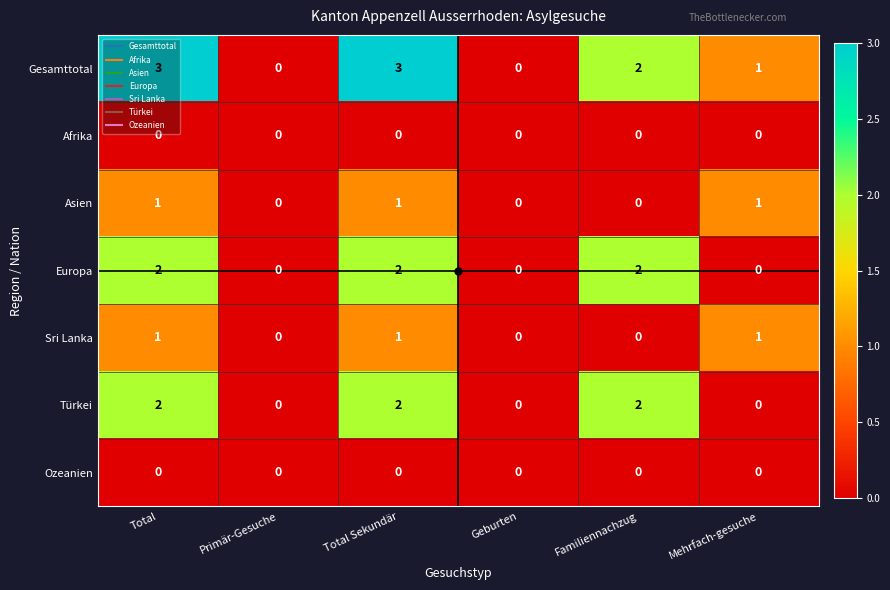

Which series has the largest range (max minus min)?

Gesamttotal